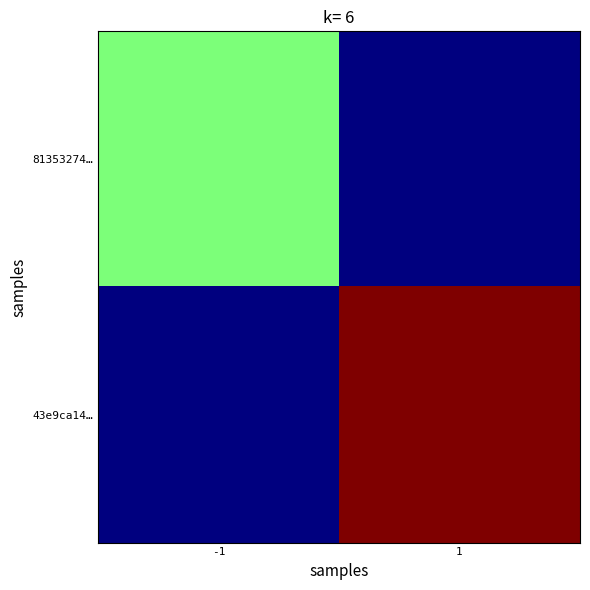

Which series has the largest total across all categories?

43e9ca14…